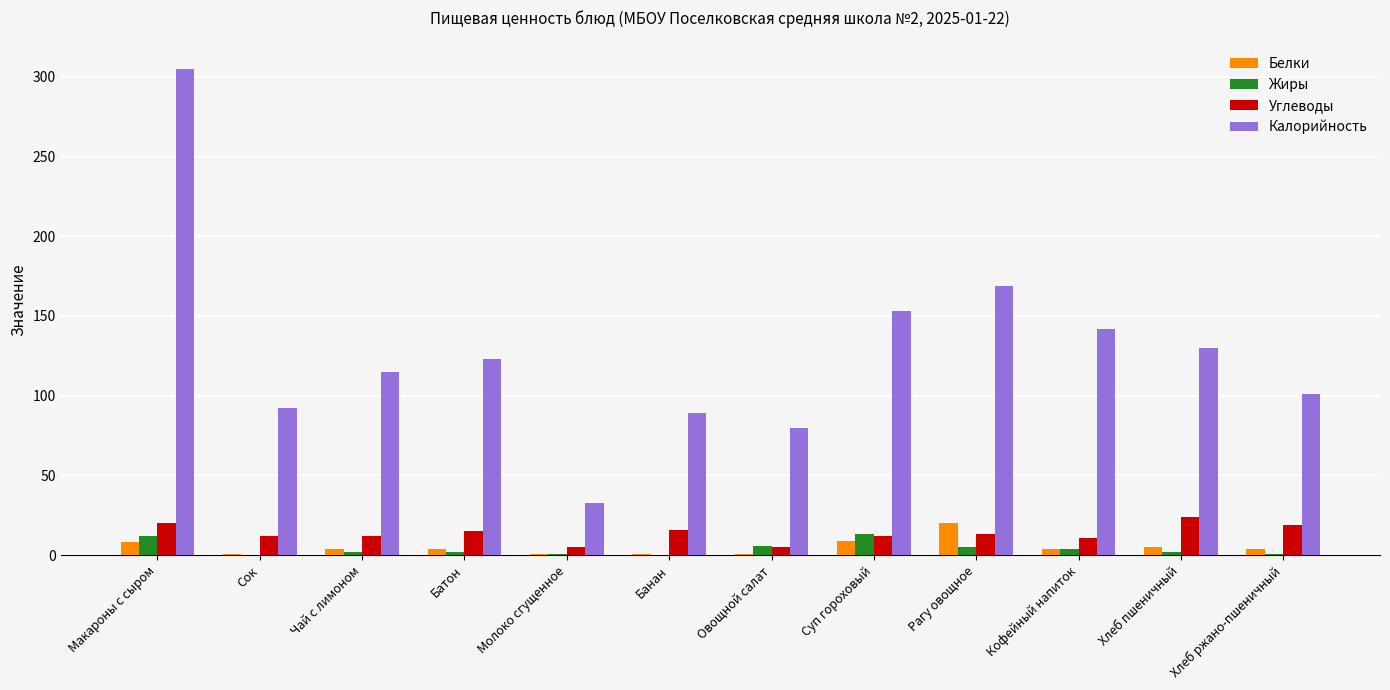

Between Суп гороховый and Хлеб ржано-пшеничный, which series saw the biggest shift?

Калорийность